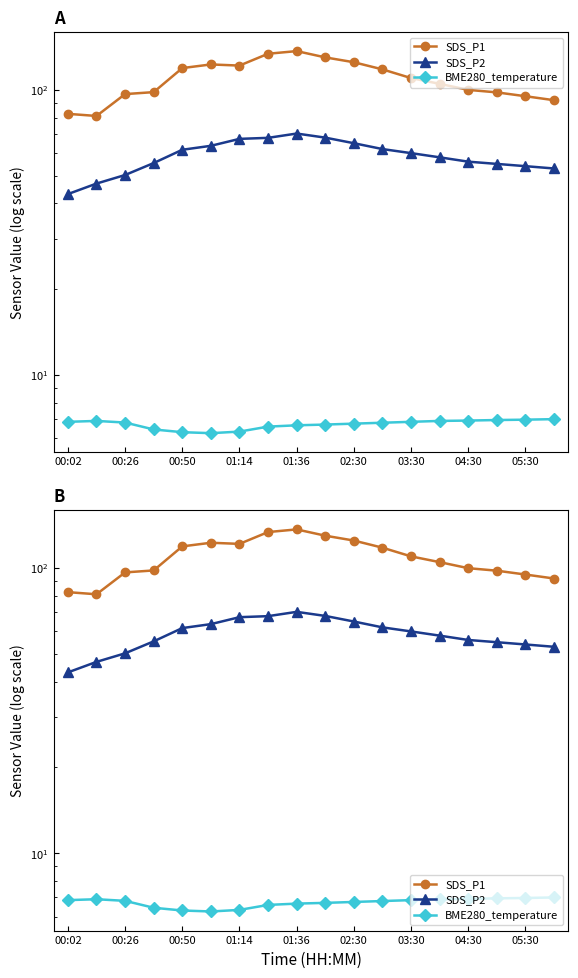

Reading right to left, what are all the values shown in this chart?

SDS_P1: 92.0	95.0	98.0	100.0	105.0	110.0	118.0	125.0	130.0	136.8	133.9	121.7	122.8	119.2	98.2	96.7	81.0	82.4
SDS_P2: 53.0	54.0	55.0	56.0	58.0	60.0	62.0	65.0	68.0	70.3	67.9	67.3	63.6	61.6	55.4	50.3	46.9	43.1
BME280_temperature: 7.0	7.0	7.0	6.9	6.9	6.8	6.8	6.8	6.7	6.7	6.6	6.3	6.2	6.3	6.4	6.8	6.9	6.8